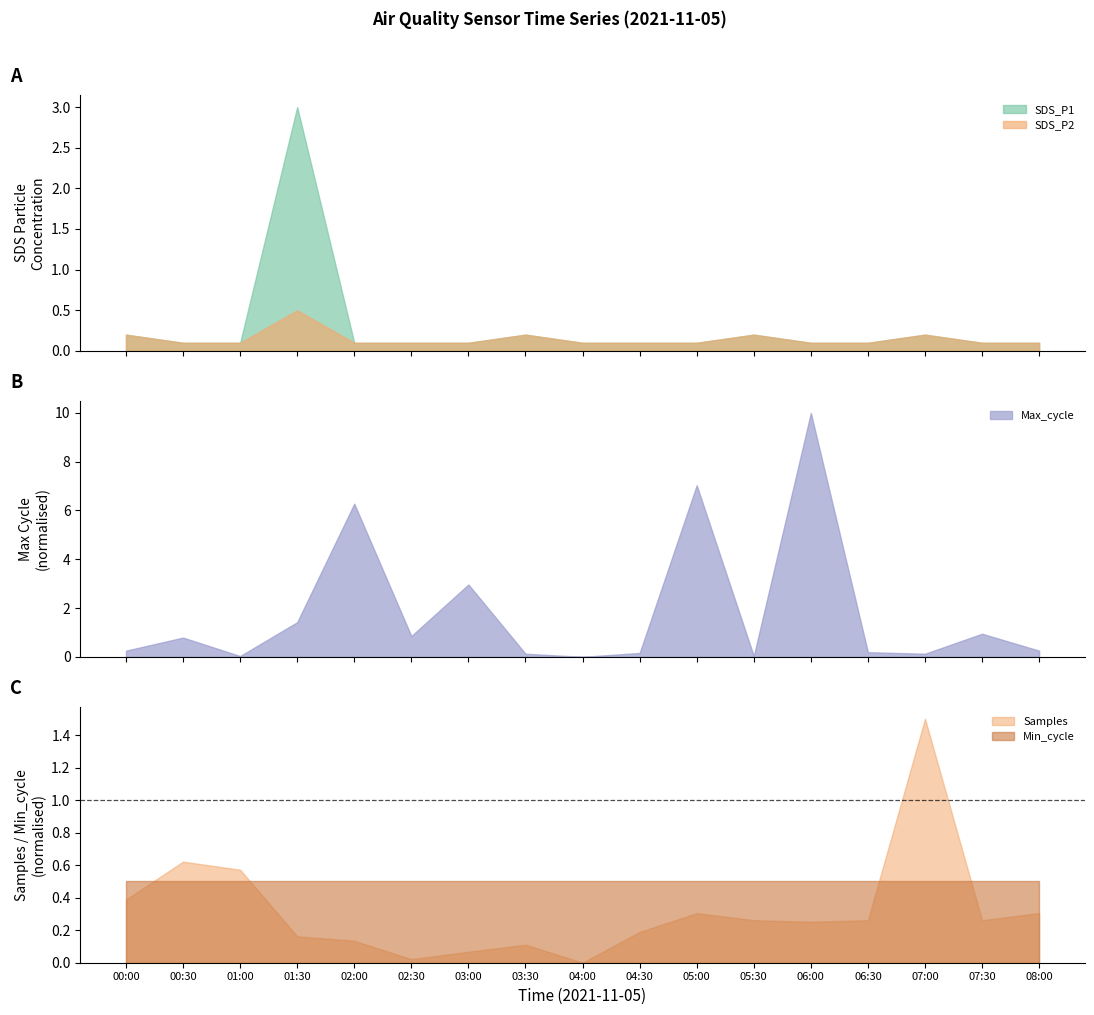

Is the value of Samples at 00:00 greater than the value of Min_cycle at 03:30?

No